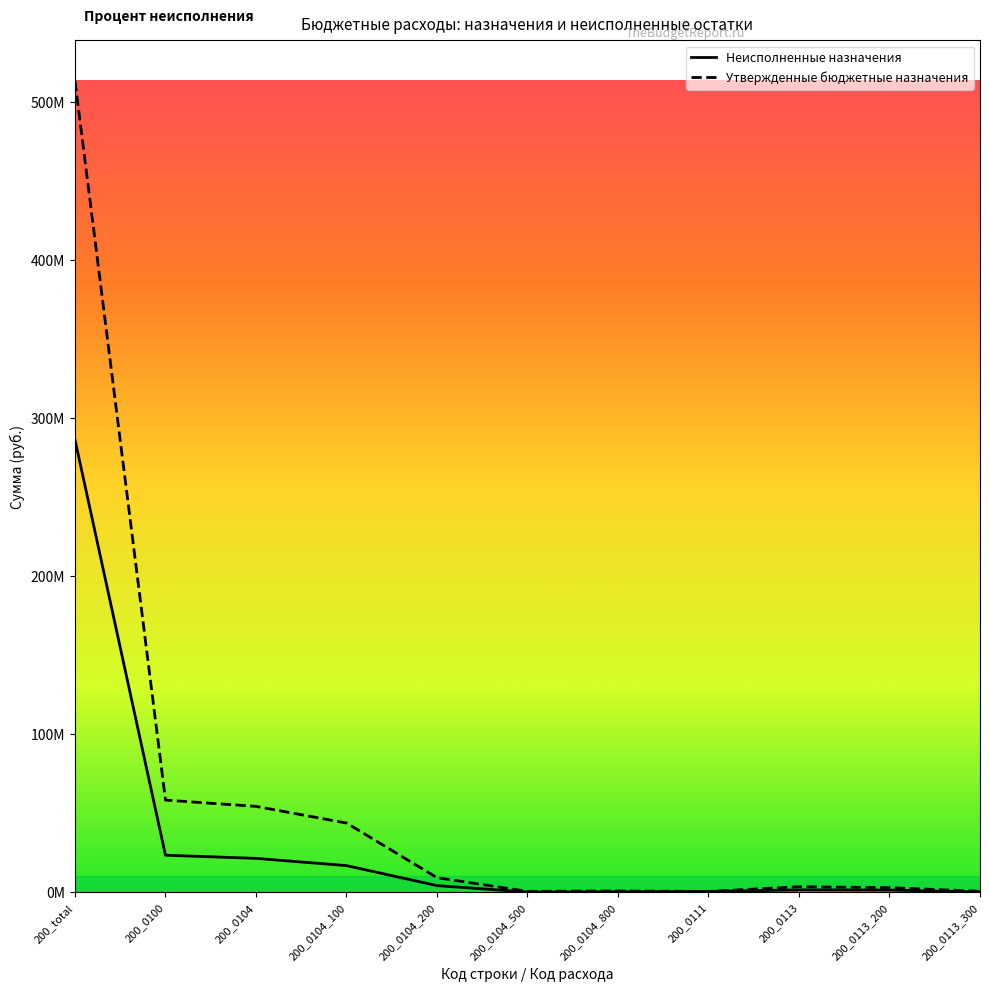

True or false: Неисполненные назначения and Утвержденные бюджетные назначения intersect in this chart.

False